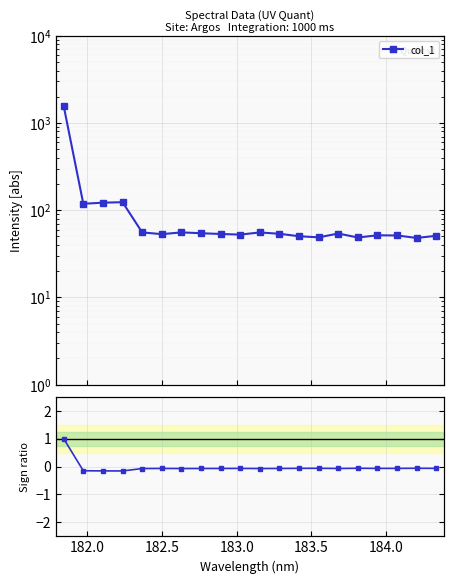

How many values are below zero?

19